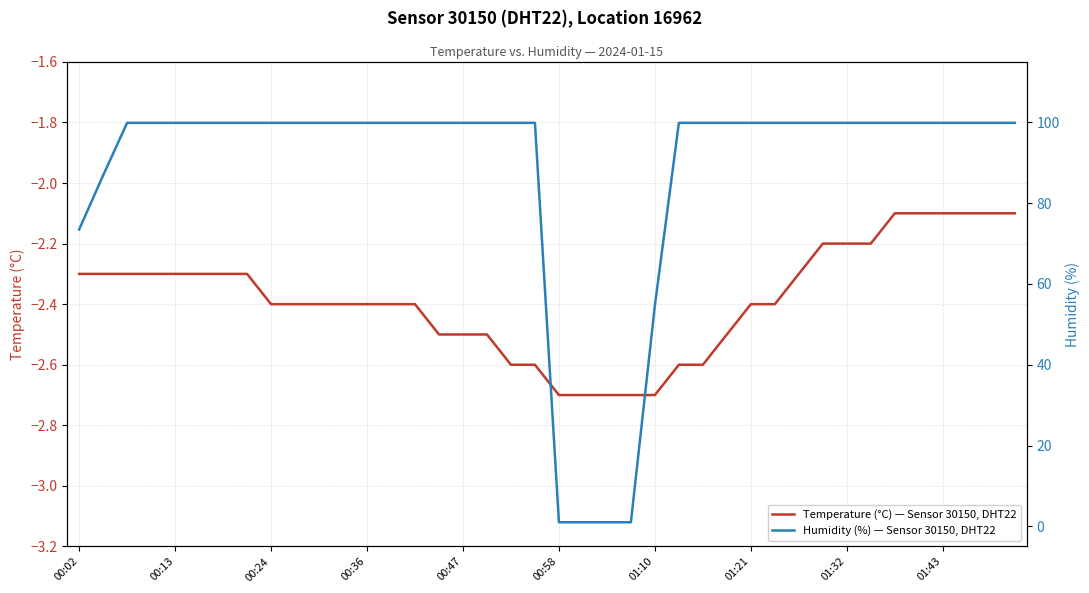

Reading left to right, transcribe all the data shown in this chart.

Temperature (°C) — Sensor 30150, DHT22: -2.3	-2.3	-2.3	-2.3	-2.3	-2.3	-2.3	-2.3	-2.4	-2.4	-2.4	-2.4	-2.4	-2.4	-2.4	-2.5	-2.5	-2.5	-2.6	-2.6	-2.7	-2.7	-2.7	-2.7	-2.7	-2.6	-2.6	-2.5	-2.4	-2.4	-2.3	-2.2	-2.2	-2.2	-2.1	-2.1	-2.1	-2.1	-2.1	-2.1
Humidity (%) — Sensor 30150, DHT22: 73.5	86.9	99.9	99.9	99.9	99.9	99.9	99.9	99.9	99.9	99.9	99.9	99.9	99.9	99.9	99.9	99.9	99.9	99.9	99.9	1.0	1.0	1.0	1.0	54.7	99.9	99.9	99.9	99.9	99.9	99.9	99.9	99.9	99.9	99.9	99.9	99.9	99.9	99.9	99.9